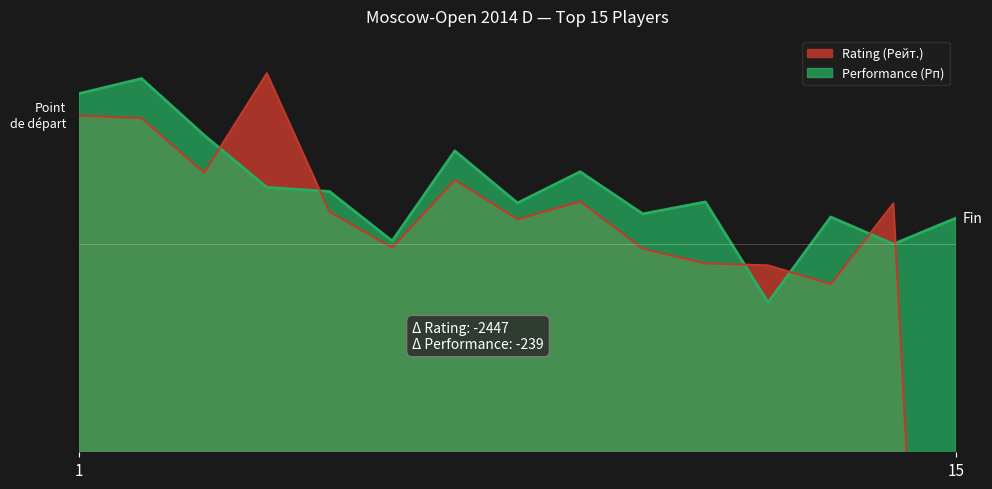

At which label does Performance (Рп) reach its peak?

2